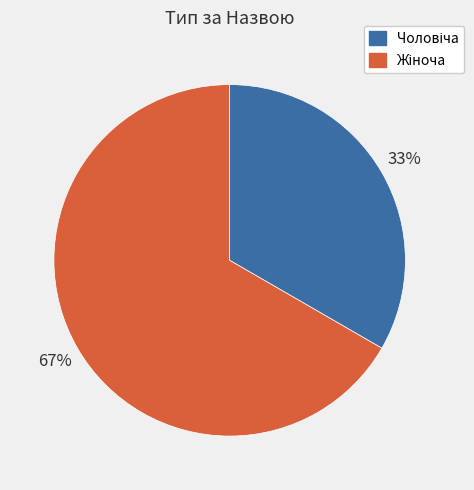

Is there any slice that represents more than half of the pie?

Yes